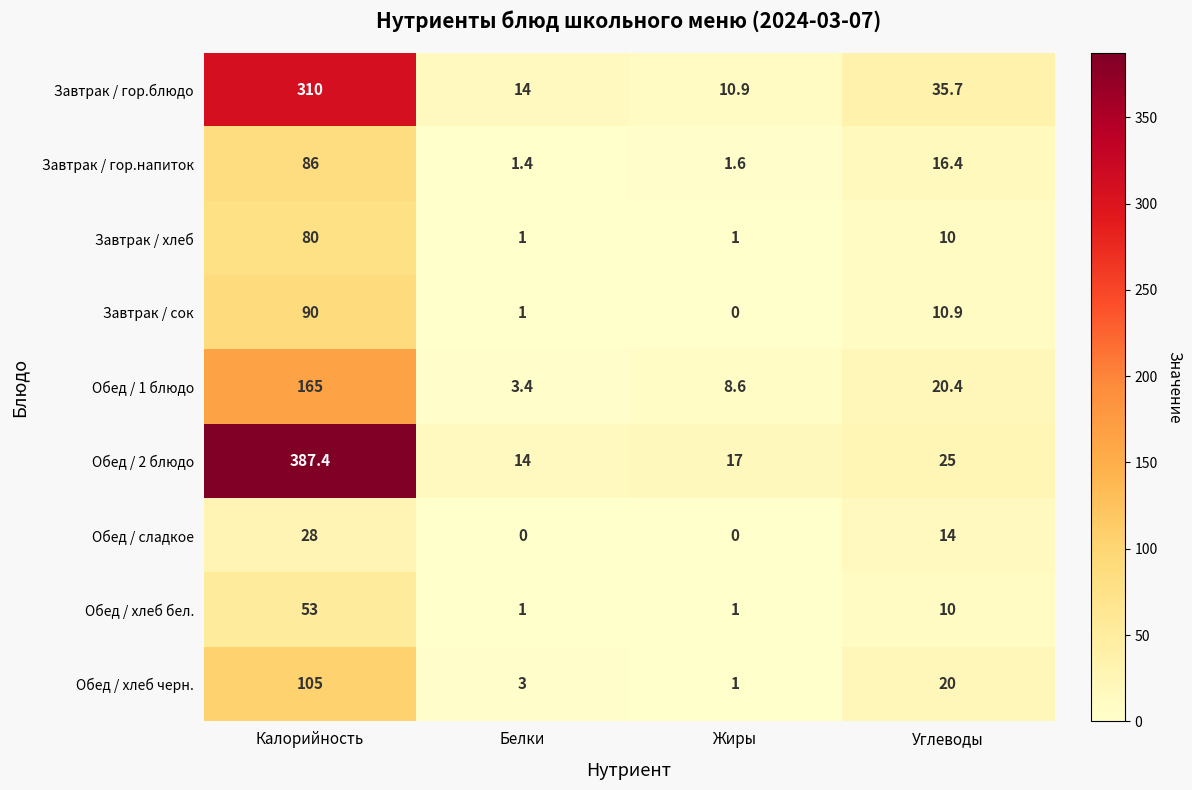

What is the difference between the Обед / хлеб бел. values at Углеводы and Калорийность?

43.0